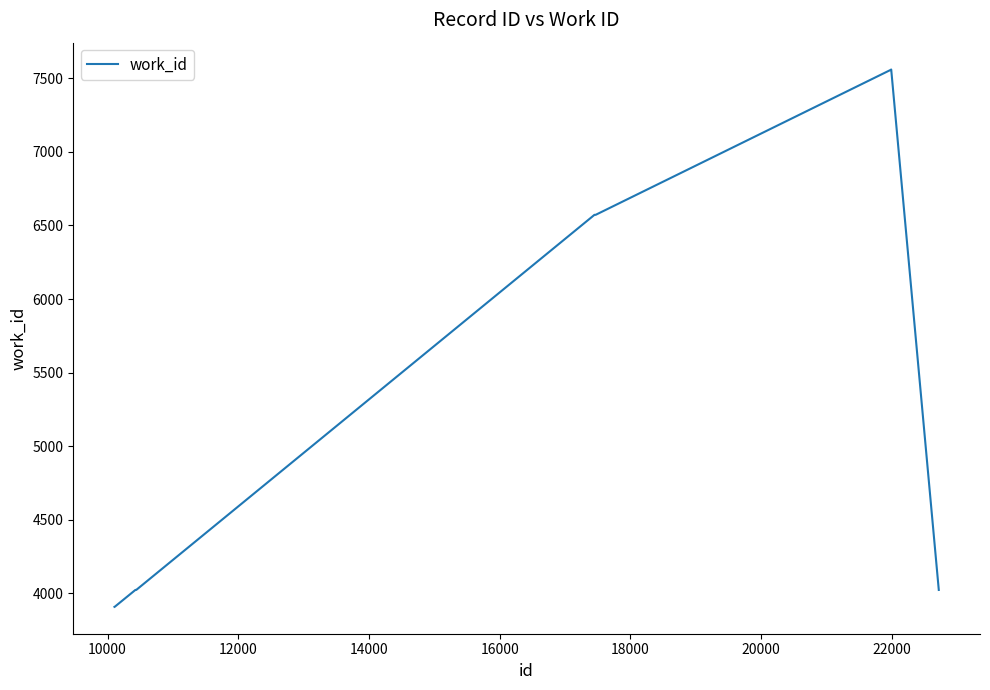

What is the maximum value shown in the chart?

7559